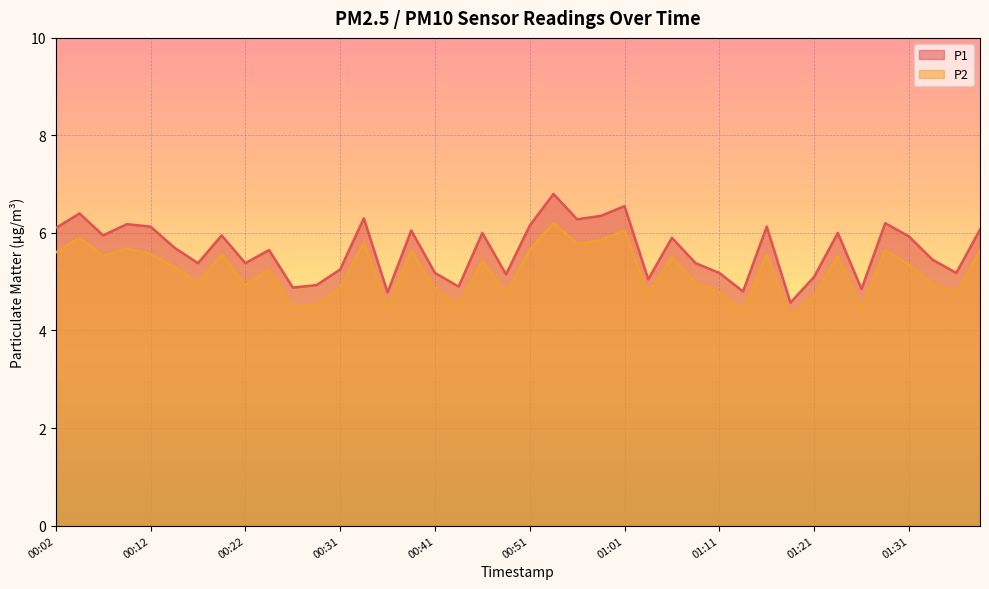

At how many categories does at least one series exceed 6?

14